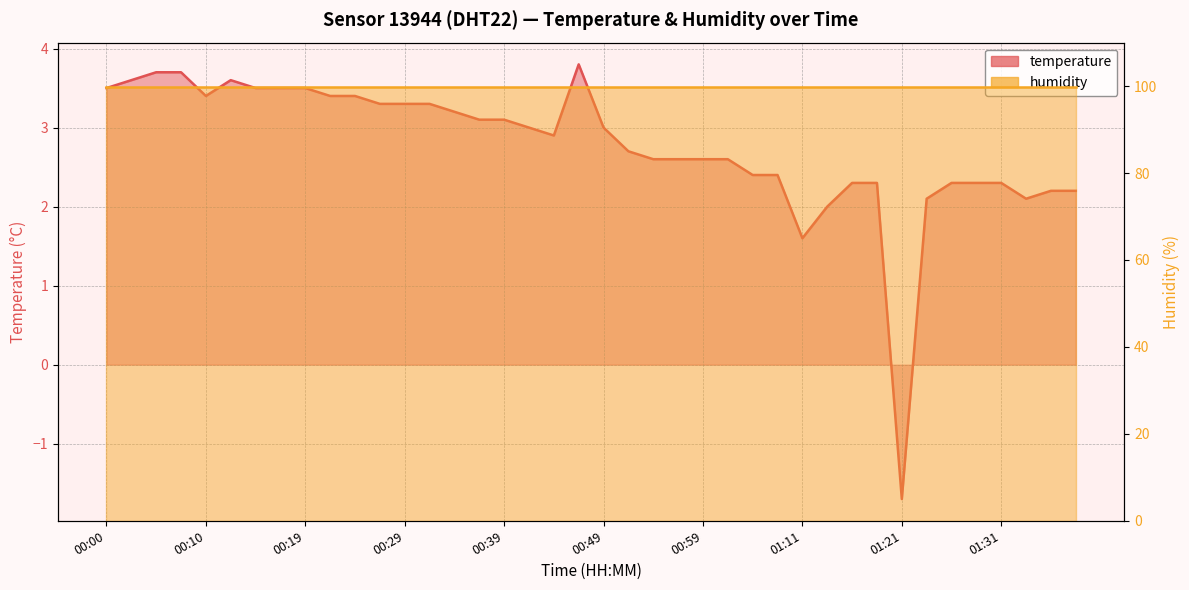

Reading left to right, what are all the values shown in this chart?

00:00=3.5	00:02=3.6	00:05=3.7	00:07=3.7	00:10=3.4	00:12=3.6	00:15=3.5	00:17=3.5	00:19=3.5	00:22=3.4	00:24=3.4	00:27=3.3	00:29=3.3	00:32=3.3	00:34=3.2	00:37=3.1	00:39=3.1	00:42=3.0	00:44=2.9	00:47=3.8	00:49=3.0	00:51=2.7	00:54=2.6	00:56=2.6	00:59=2.6	01:01=2.6	01:04=2.4	01:06=2.4	01:11=1.6	01:14=2.0	01:16=2.3	01:19=2.3	01:21=-1.7	01:23=2.1	01:26=2.3	01:28=2.3	01:31=2.3	01:33=2.1	01:36=2.2	01:38=2.2